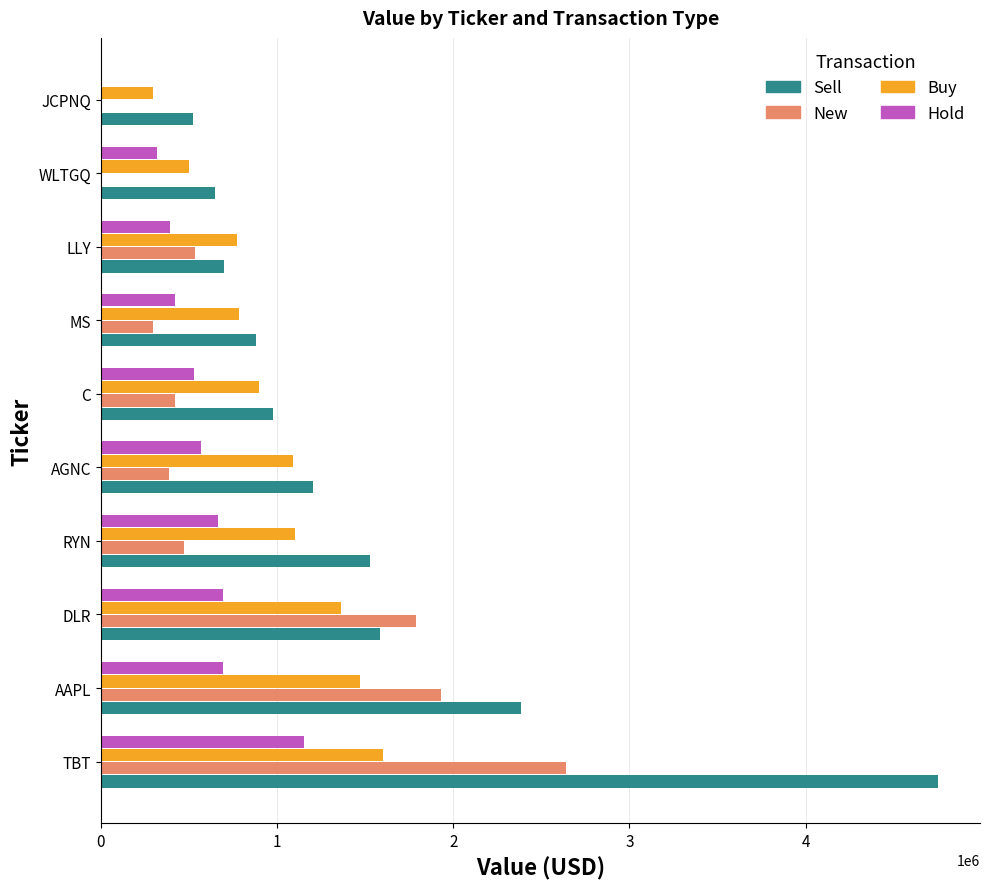

The value of New at LLY is 918518. True or false?

False